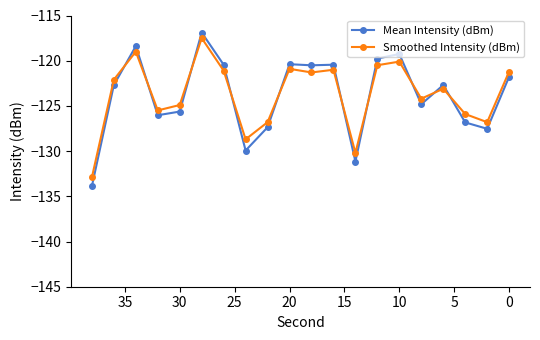

The value of Smoothed Intensity (dBm) at 0 is -31.6. True or false?

False